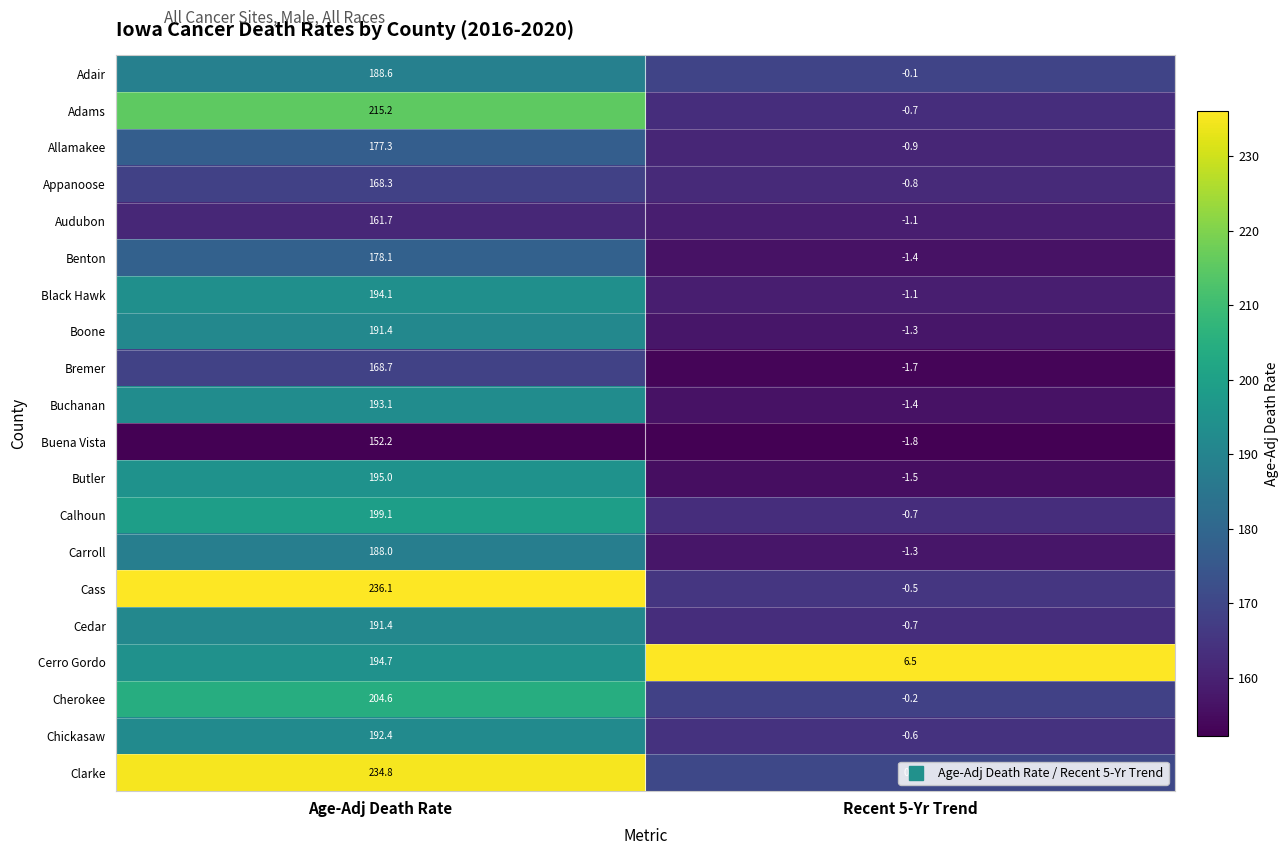

What is the highest value of the Cherokee series?

204.6